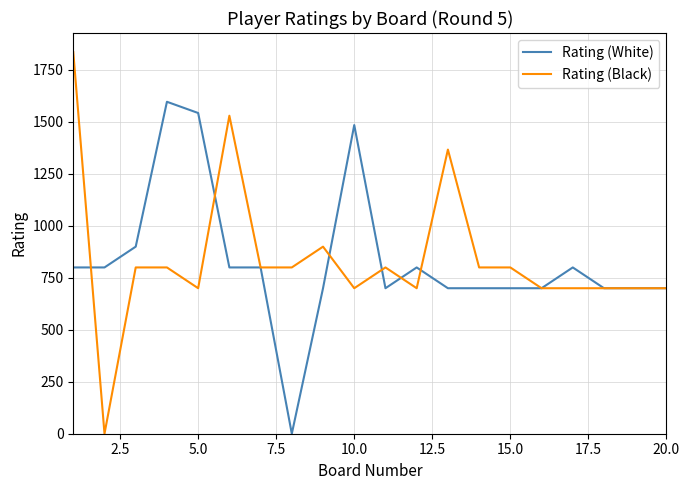

Which series has the widest spread of values?

Rating (Black)